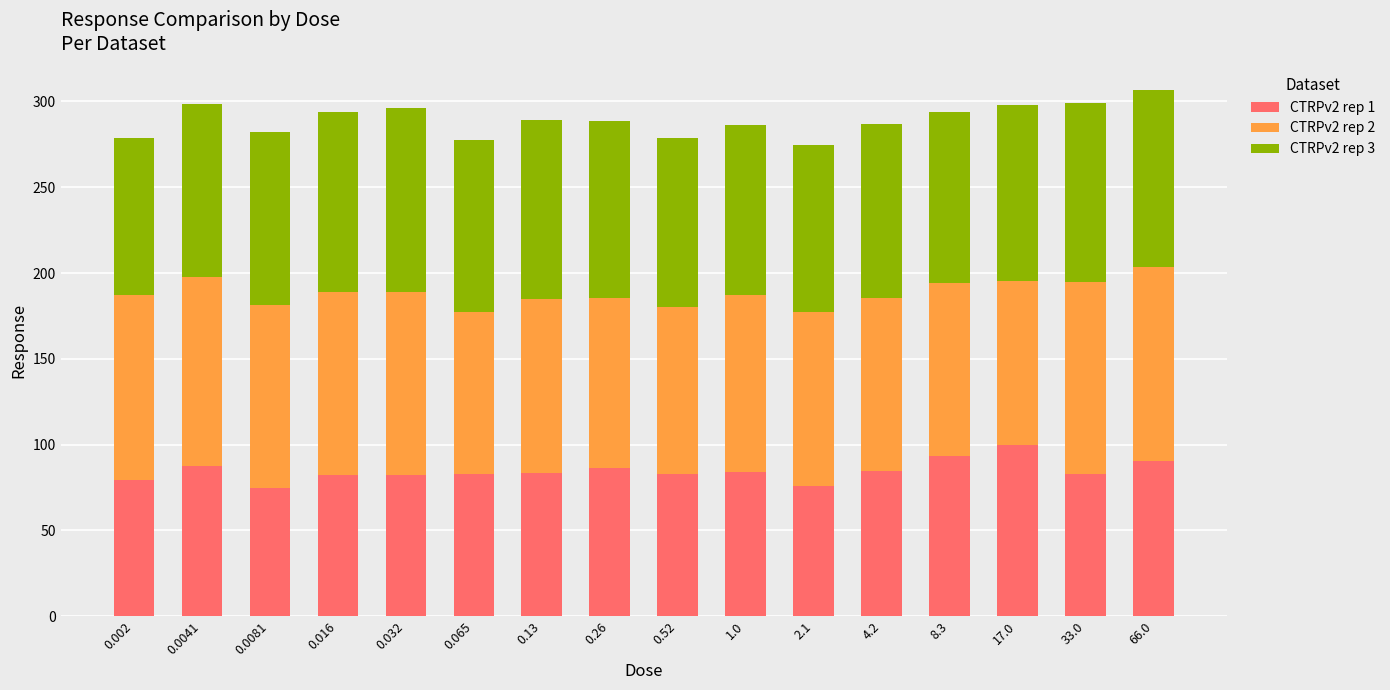

What is the sum of all CTRPv2 rep 1 values?

1352.7